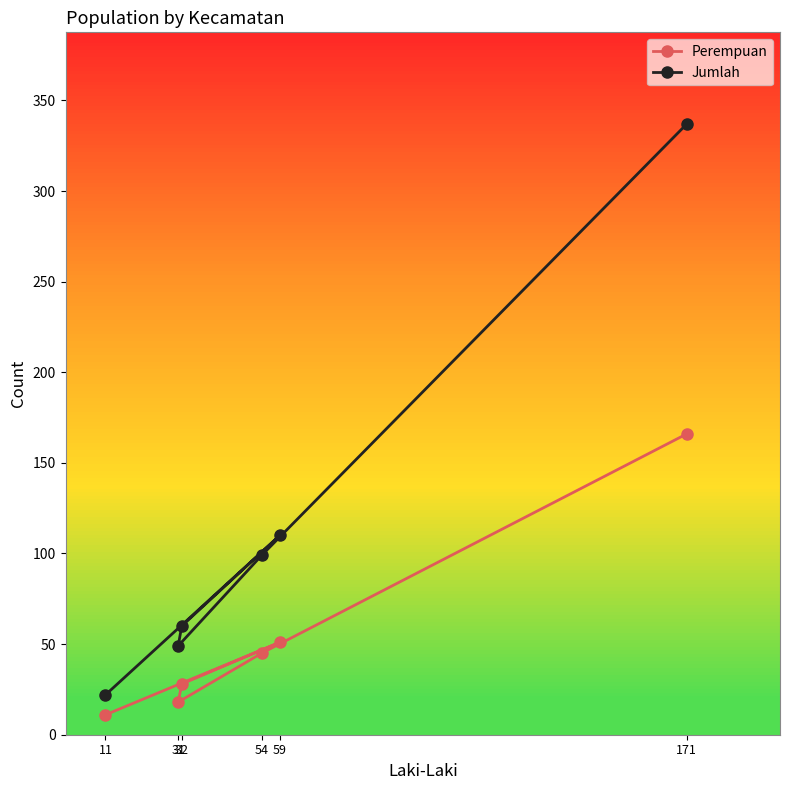

What is the difference between the highest and lowest values at 171?

171